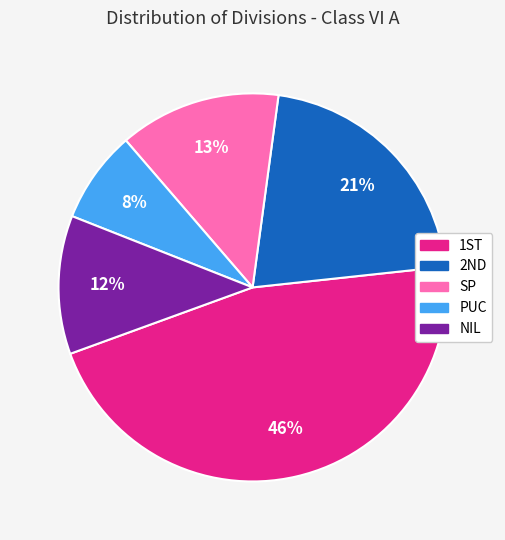

Is there a majority slice in this chart?

No